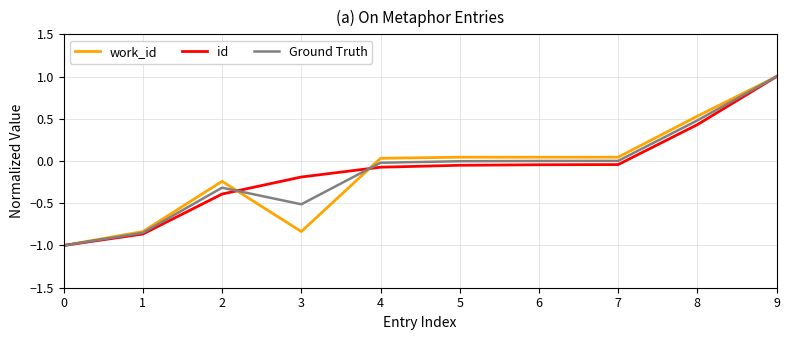

Between 1 and 8, which series saw the biggest shift?

work_id